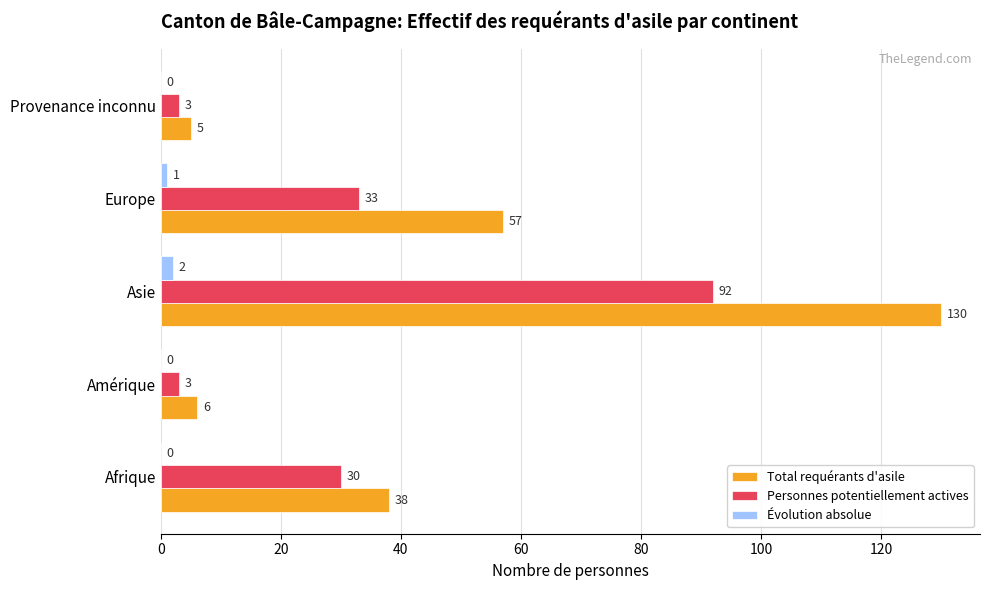

What is the sum of all Personnes potentiellement actives values?

161